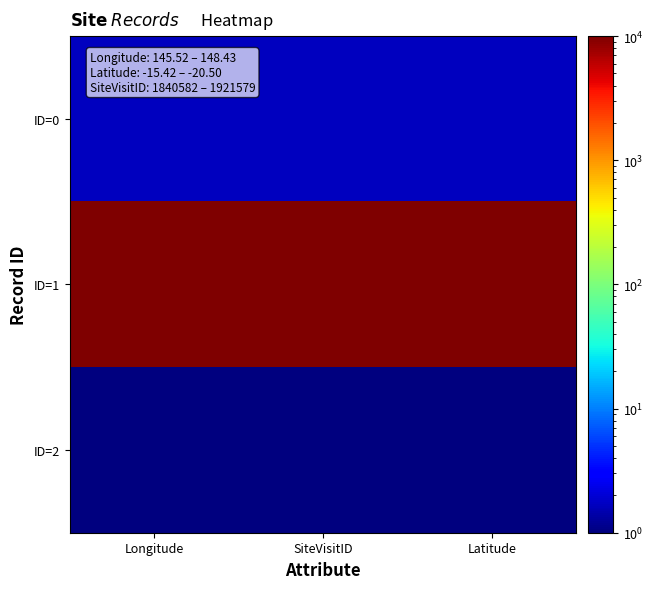

What is the difference between the highest and lowest values at Longitude?

9999.0